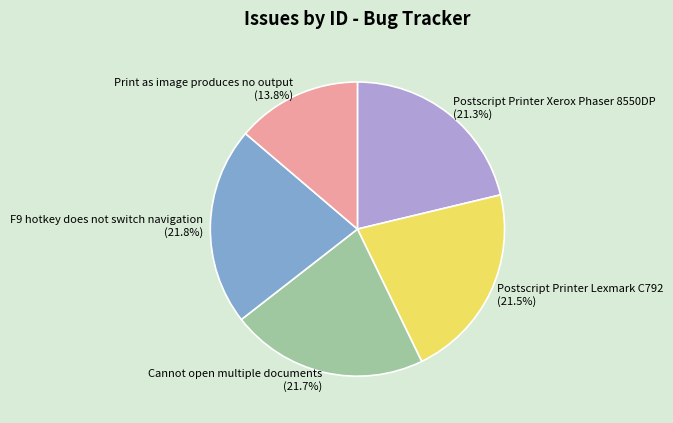

To the nearest percent, what is the difference between the largest and smallest slice percentages?

8%